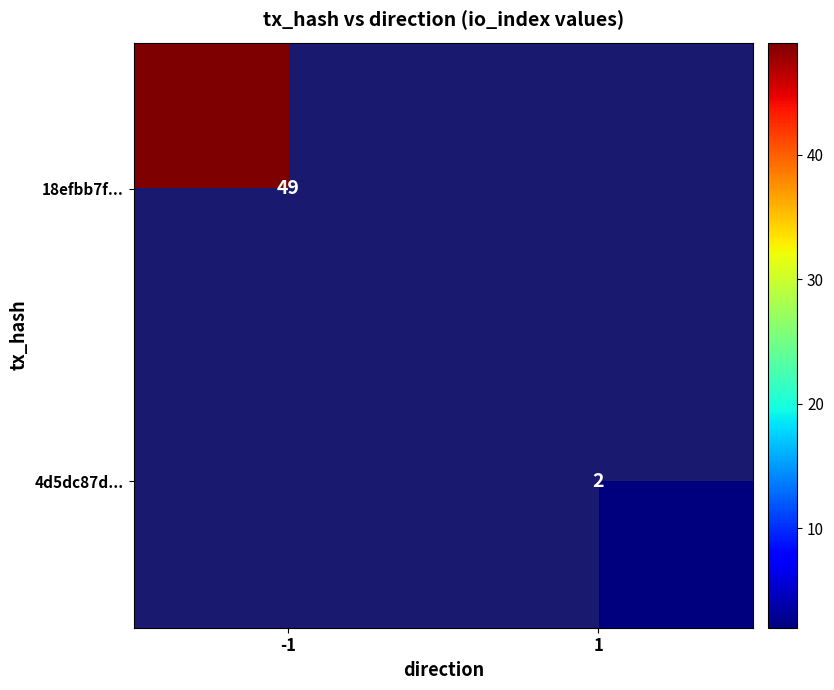

True or false: 18efbb7f... has a value of 49 at -1.

True